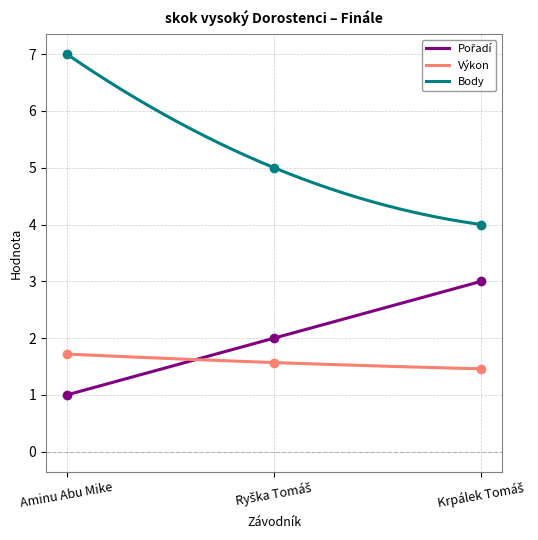

True or false: Pořadí has a value of 2.8 at Ryška Tomáš.

False